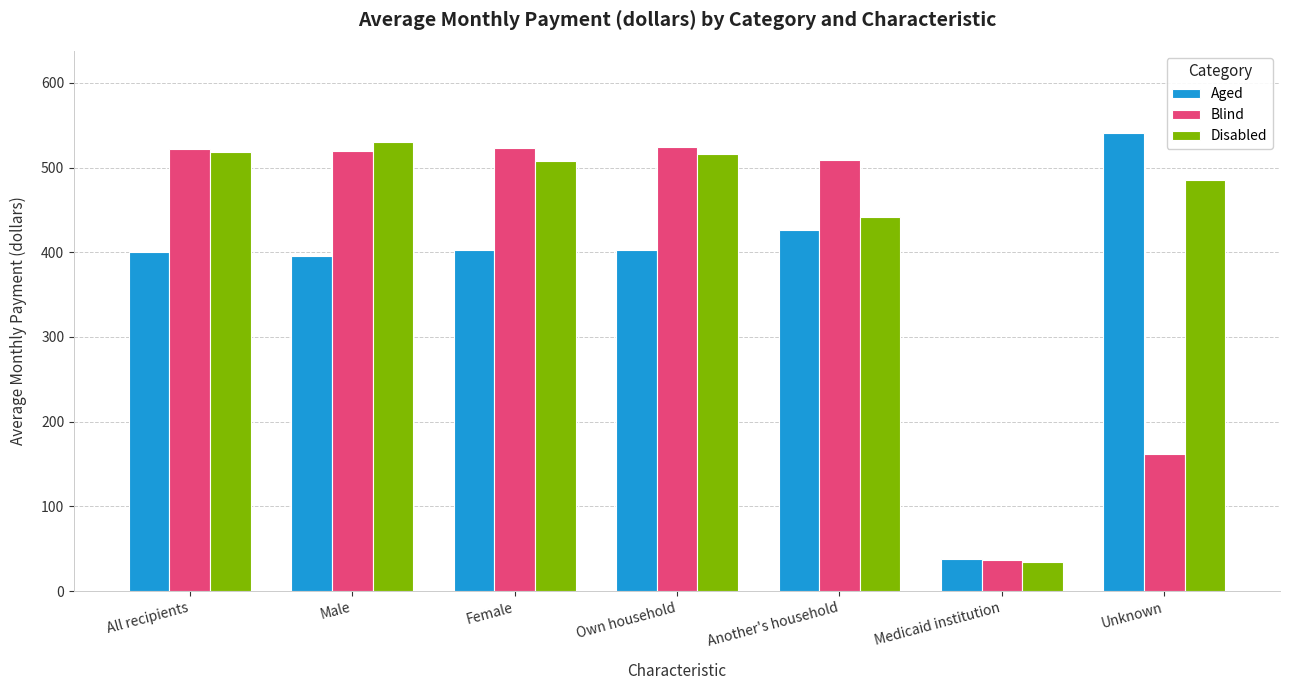

Does the chart contain stacked bars?

No